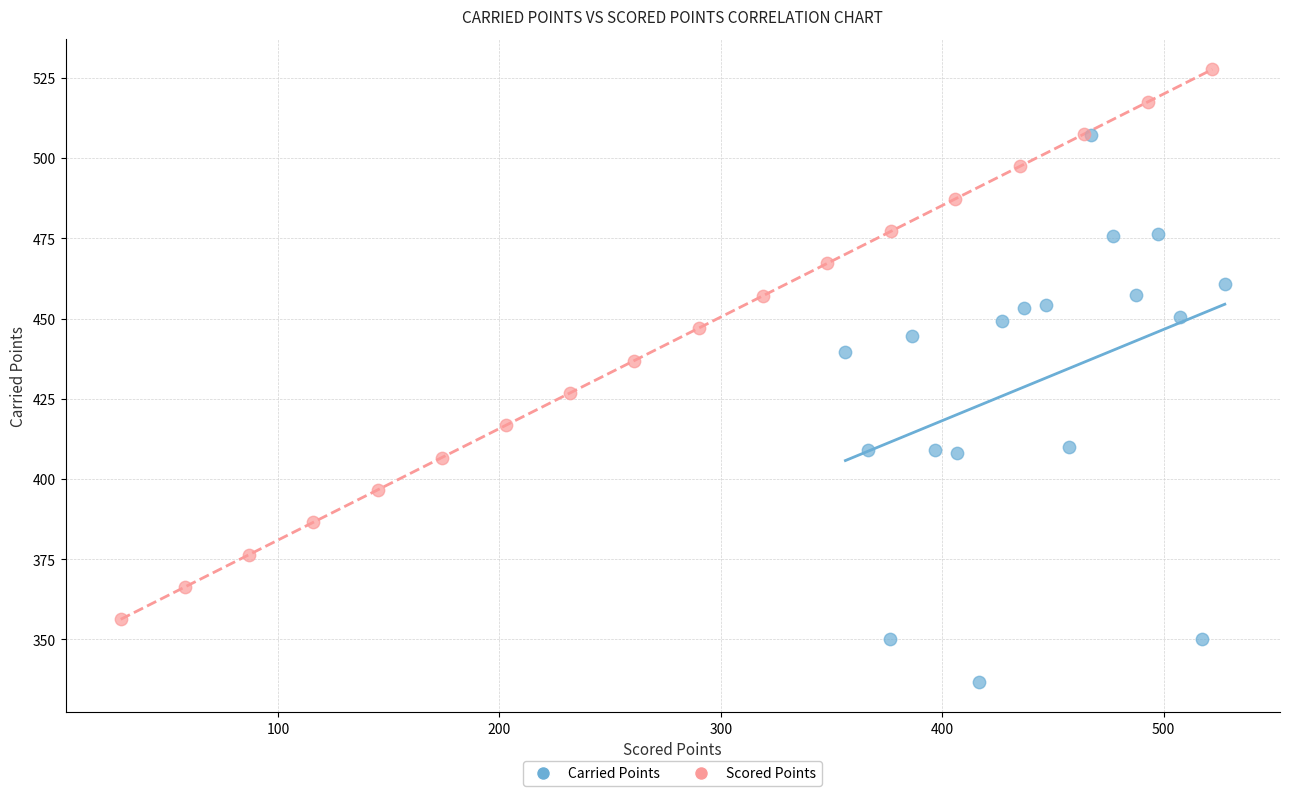

Which series reaches the minimum Y coordinate?

Carried Points